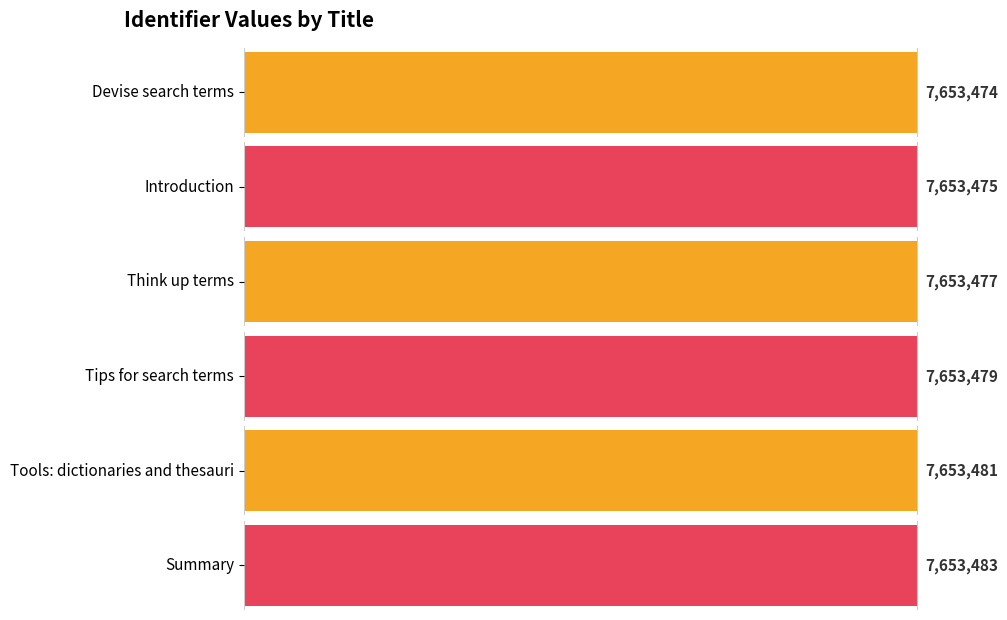

What is the approximate value at Introduction?

7653475